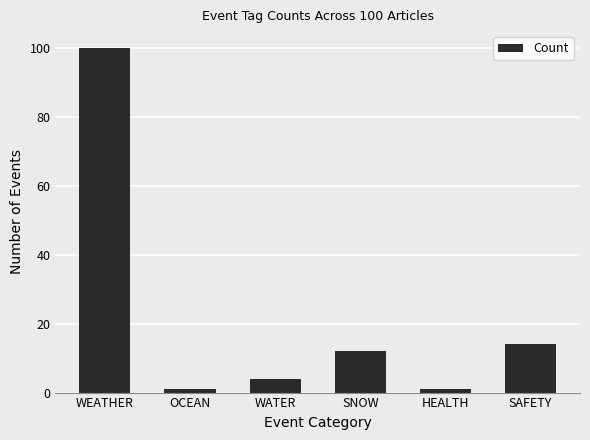

What is the approximate value at SAFETY?

14